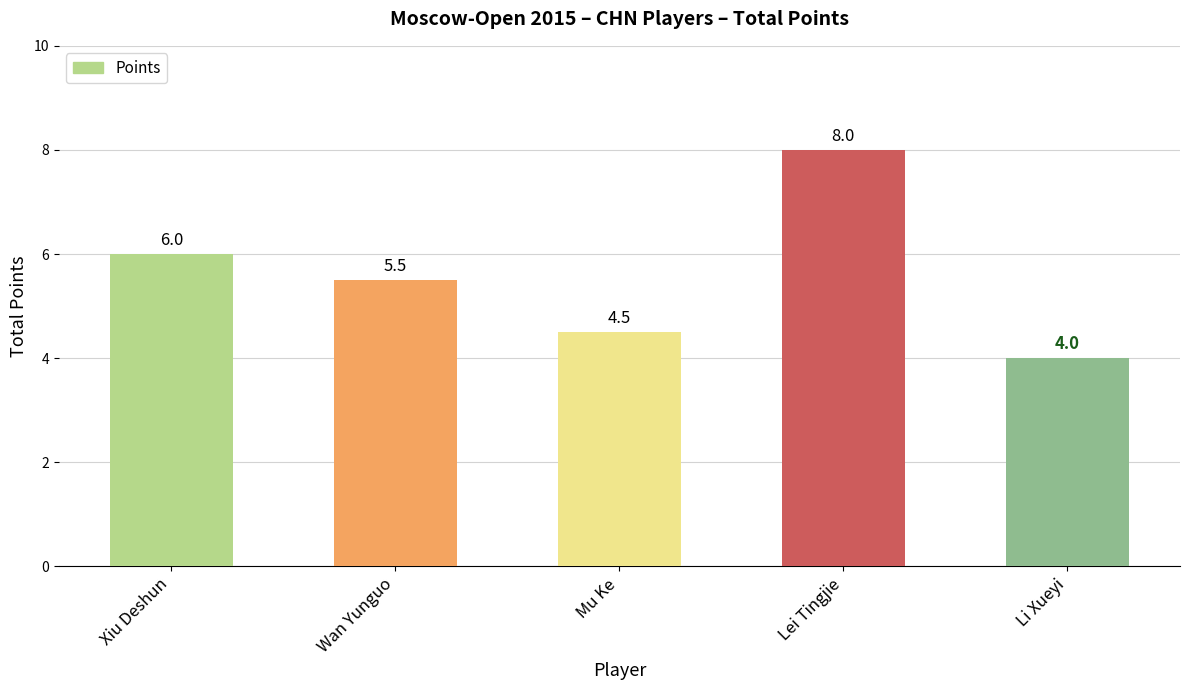

What is the change in value from Xiu Deshun to Li Xueyi?

-2.0